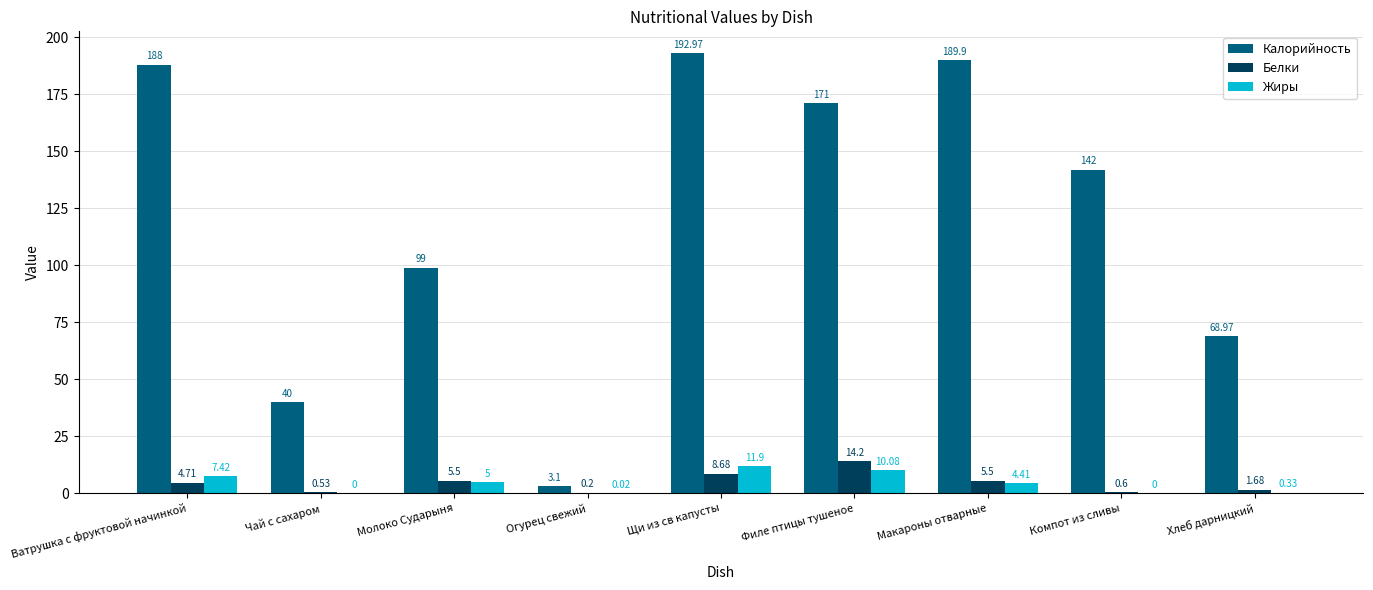

At which label does Жиры first exceed 4?

Ватрушка с фруктовой начинкой